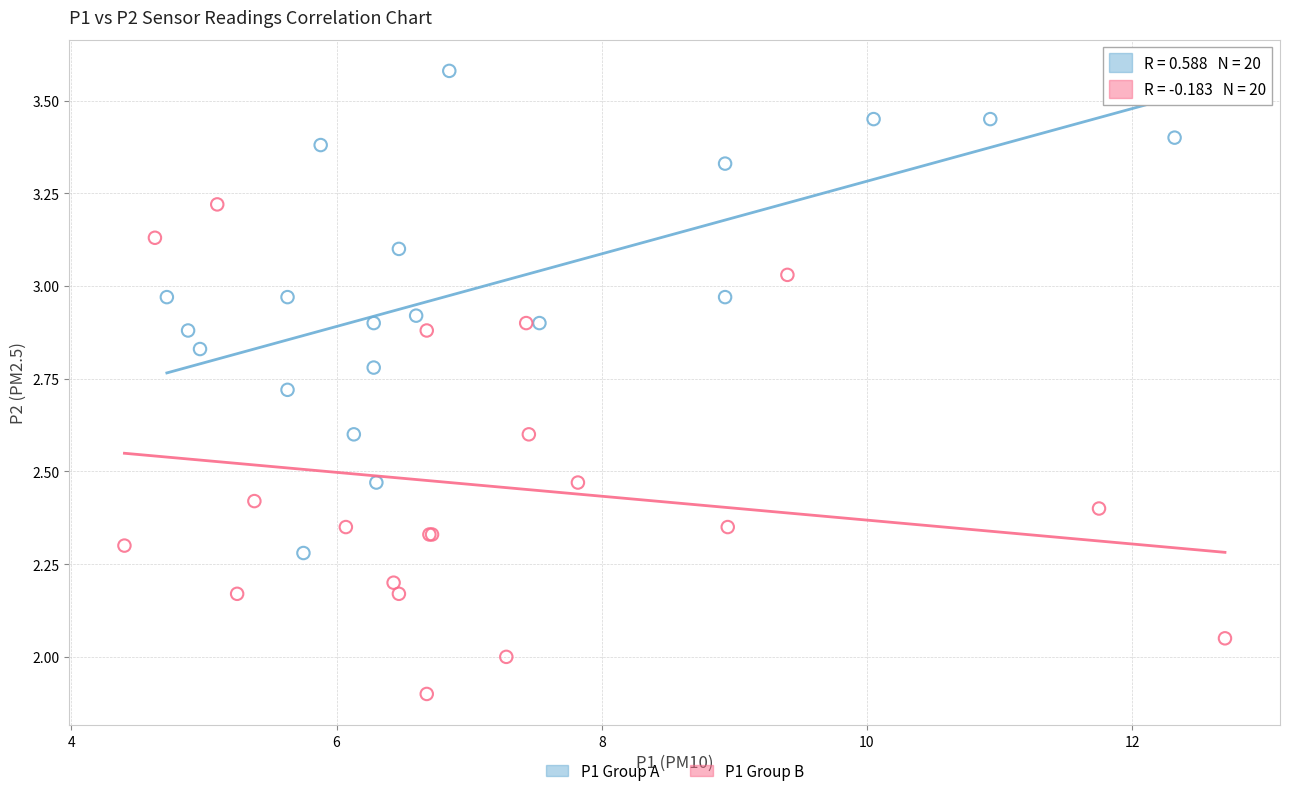

Which series reaches the maximum Y coordinate?

P1 Group A